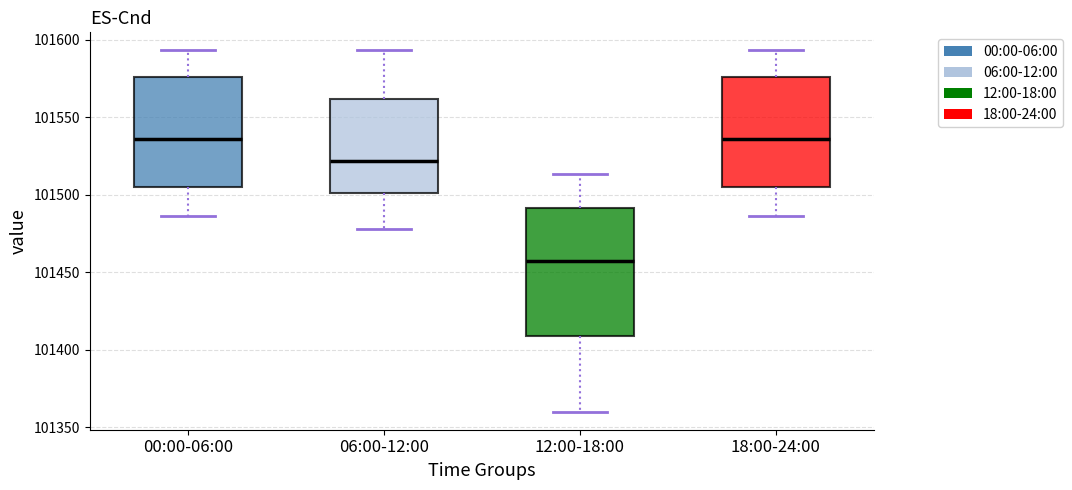

Reading left to right, read every box against the y-axis: the position of its median line, the range the box covers, and the ends of its whiskers. The values are not printed on the chart, so give them approximately, as read against the axis.

00:00-06:00: median 101535, box 101505 to 101575, whiskers 101485 to 101595
06:00-12:00: median 101520, box 101500 to 101560, whiskers 101480 to 101595
12:00-18:00: median 101460, box 101410 to 101490, whiskers 101360 to 101515
18:00-24:00: median 101535, box 101505 to 101575, whiskers 101485 to 101595